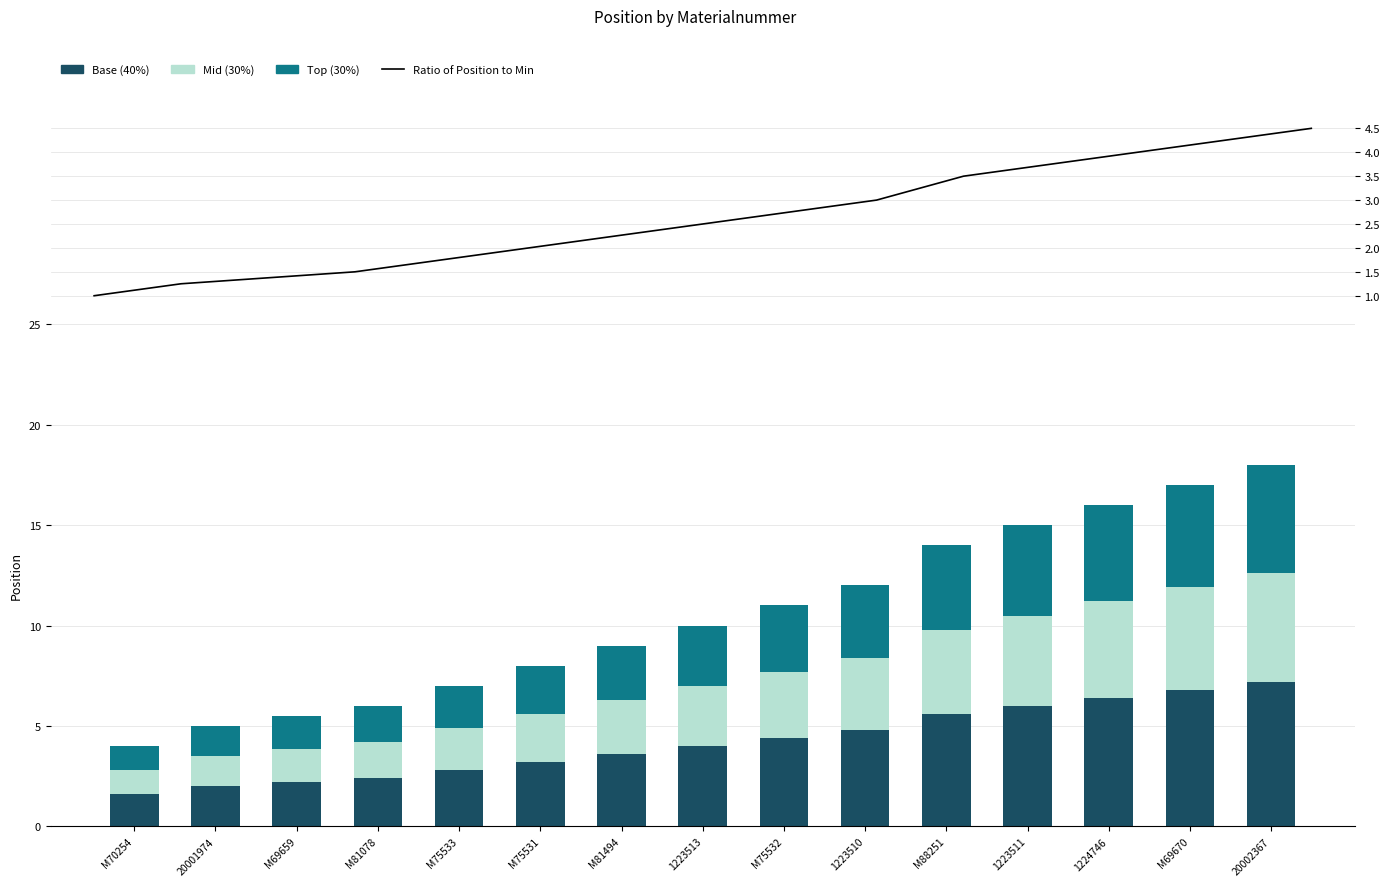

How many groups of bars are there?

15